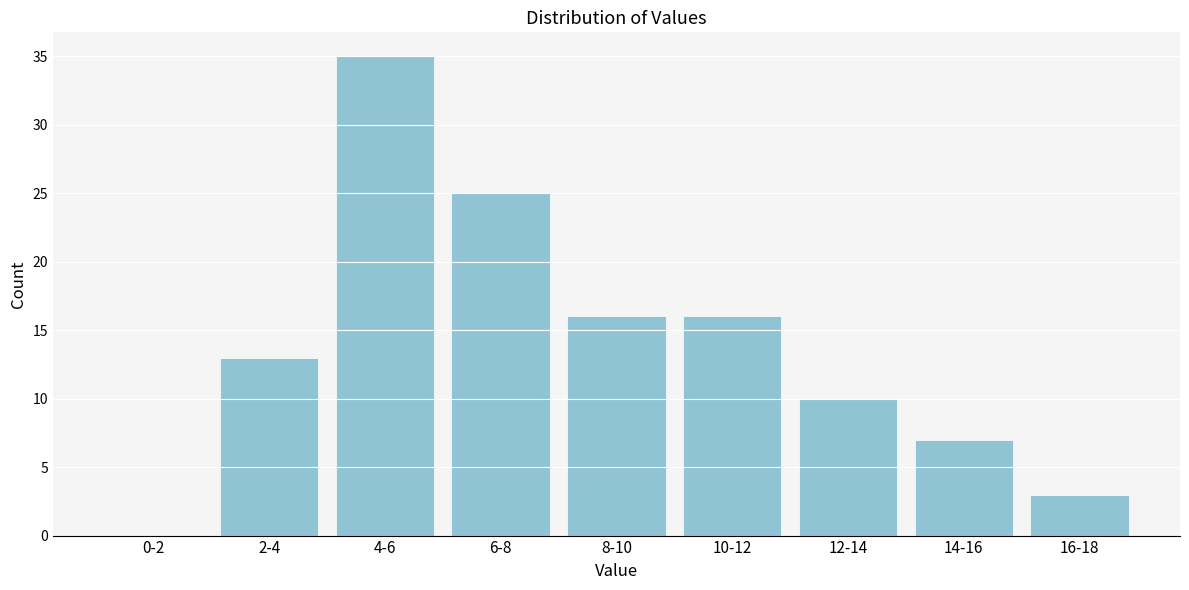

Reading right to left, transcribe all the data shown in this chart.

16-18=3	14-16=7	12-14=10	10-12=16	8-10=16	6-8=25	4-6=35	2-4=13	0-2=0